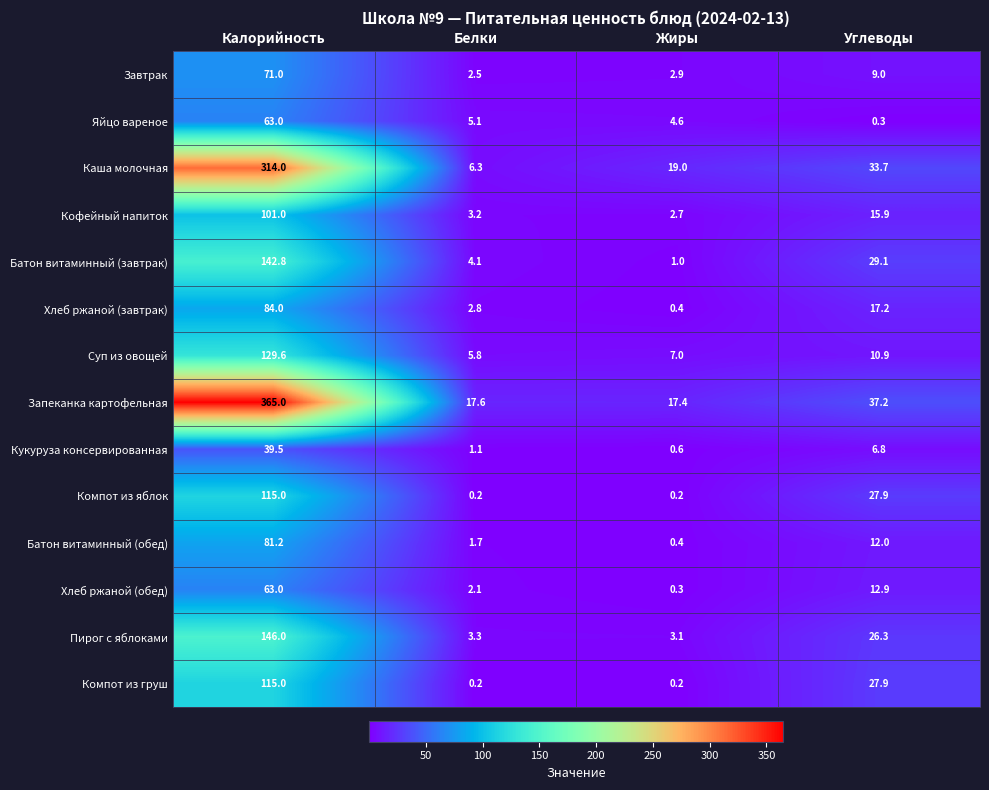

What is the lowest value of the Запеканка картофельная series?

17.4